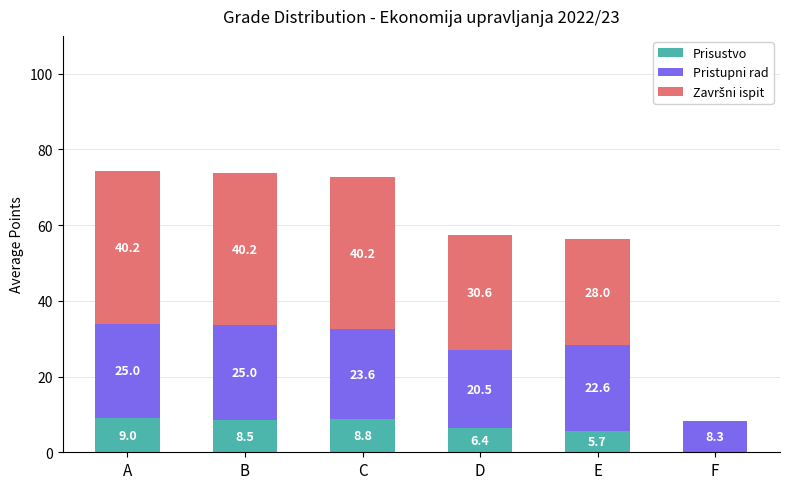

What is the total value across all series at E?

56.3